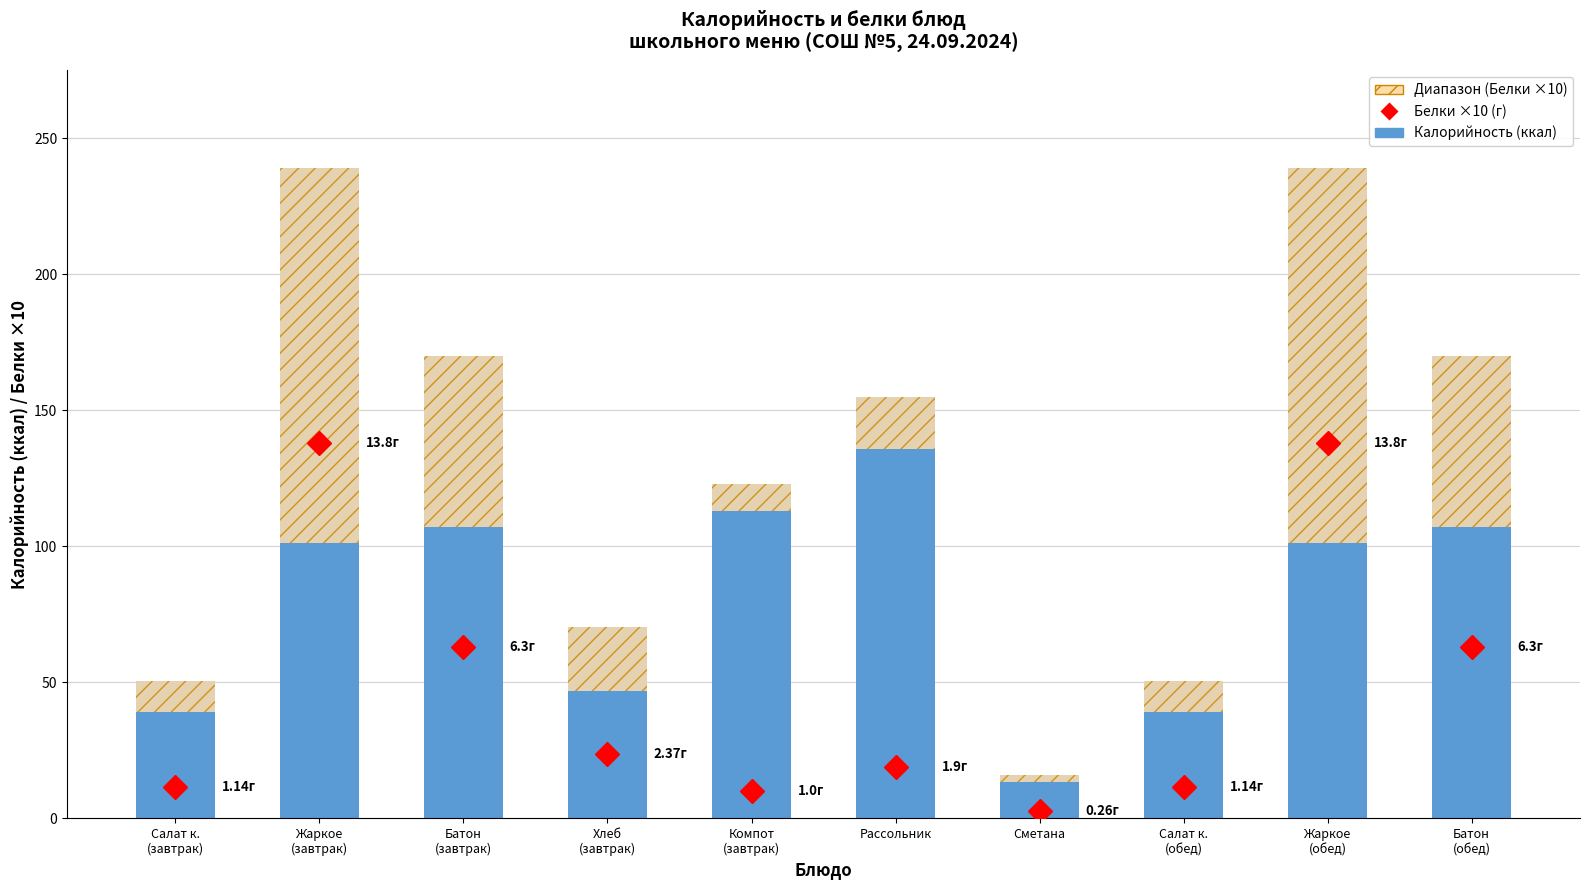

Which has a higher value, Жаркое
(обед) or Рассольник?

Жаркое
(обед)